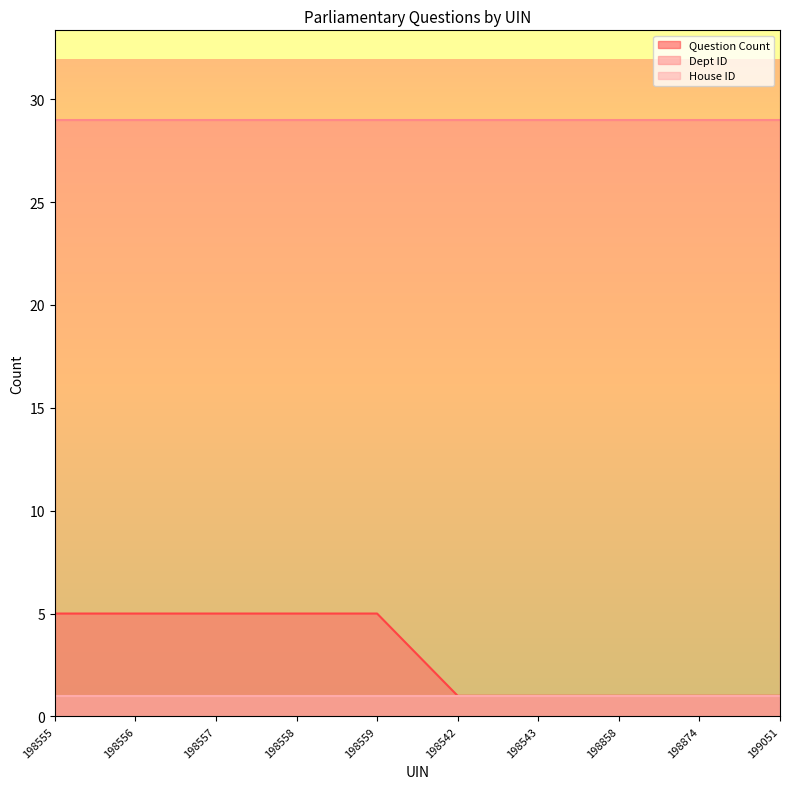

True or false: Question Count and House ID cross at least once.

False